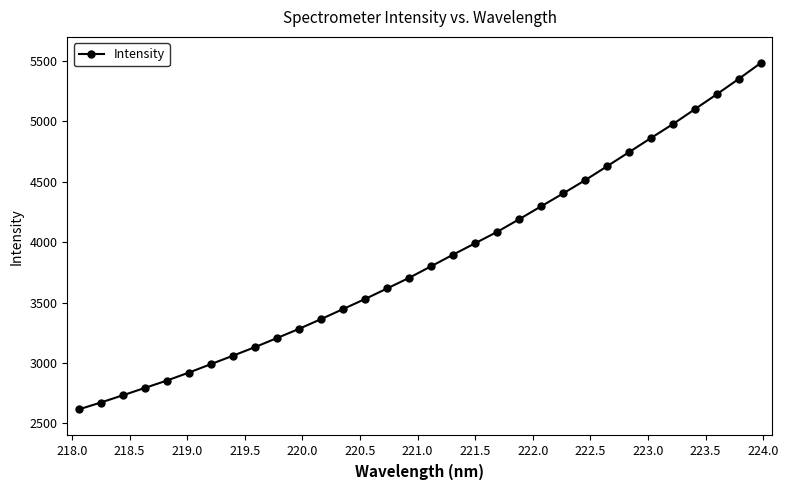

What is the value of the 11th point from the left?

3282.8